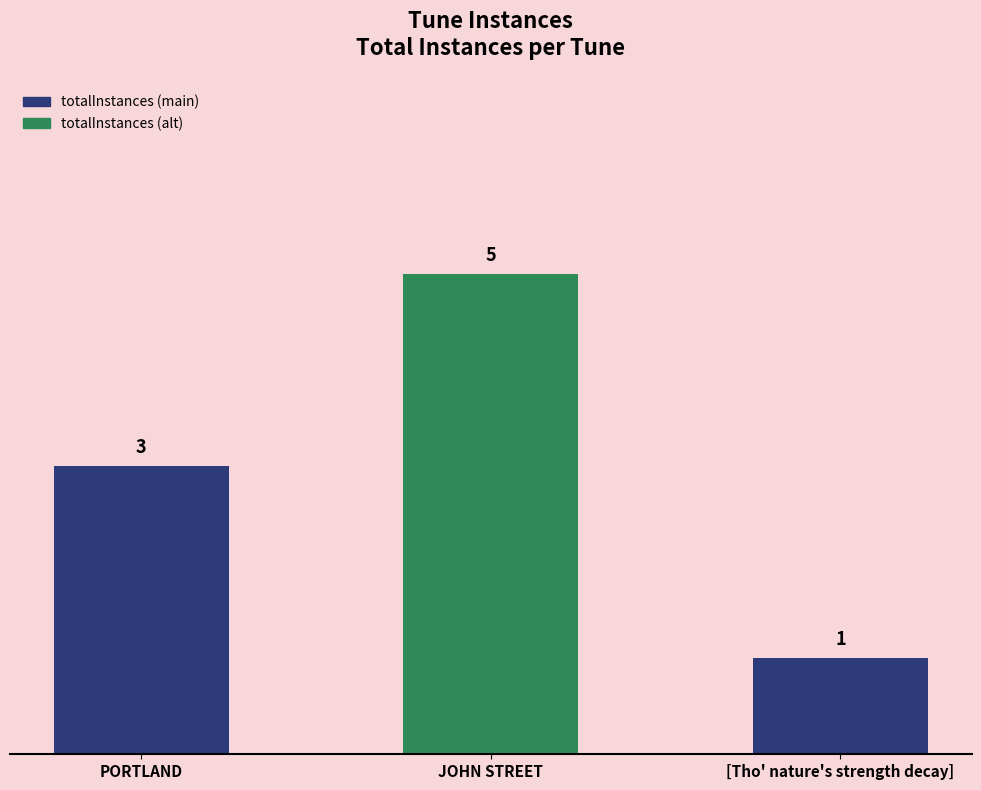

Which has a higher value, JOHN STREET or [Tho' nature's strength decay]?

JOHN STREET